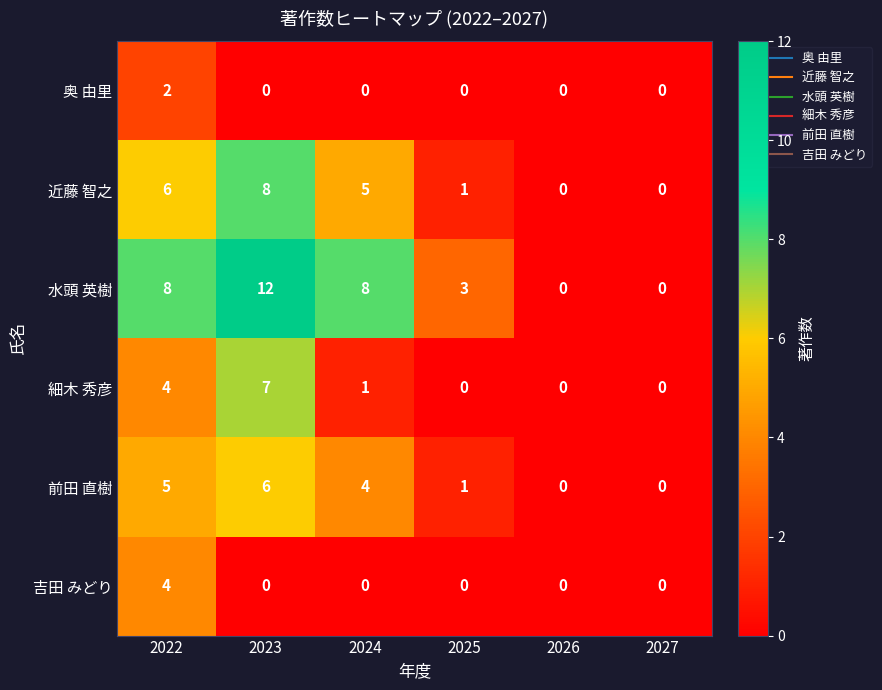

Which series has the largest range (max minus min)?

水頭 英樹